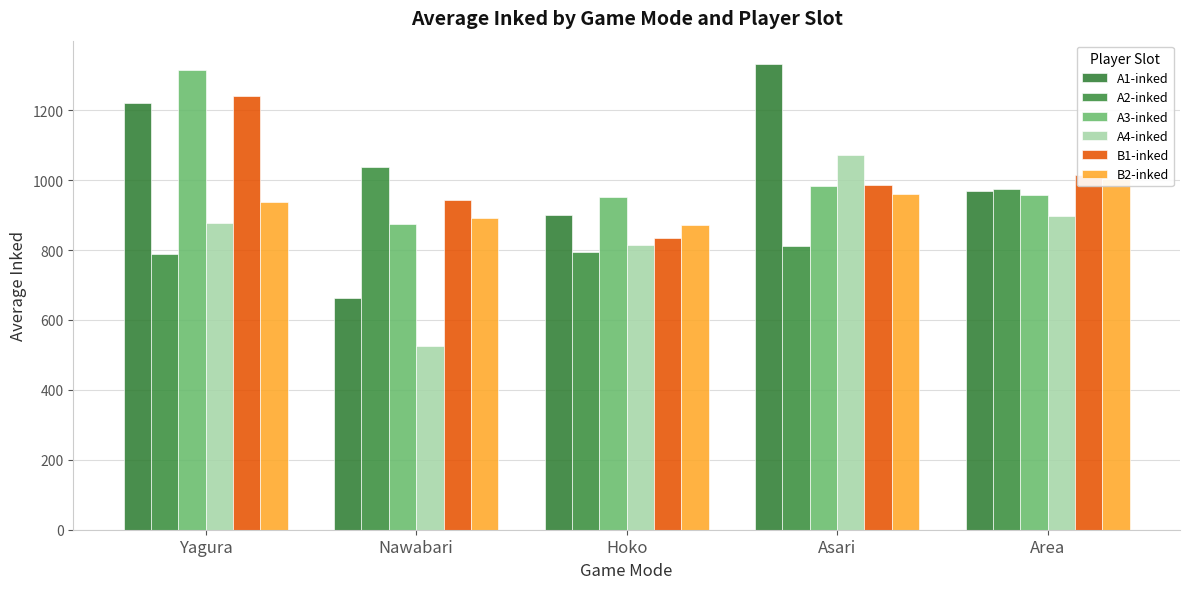

At which label does A3-inked first exceed 956?

Yagura